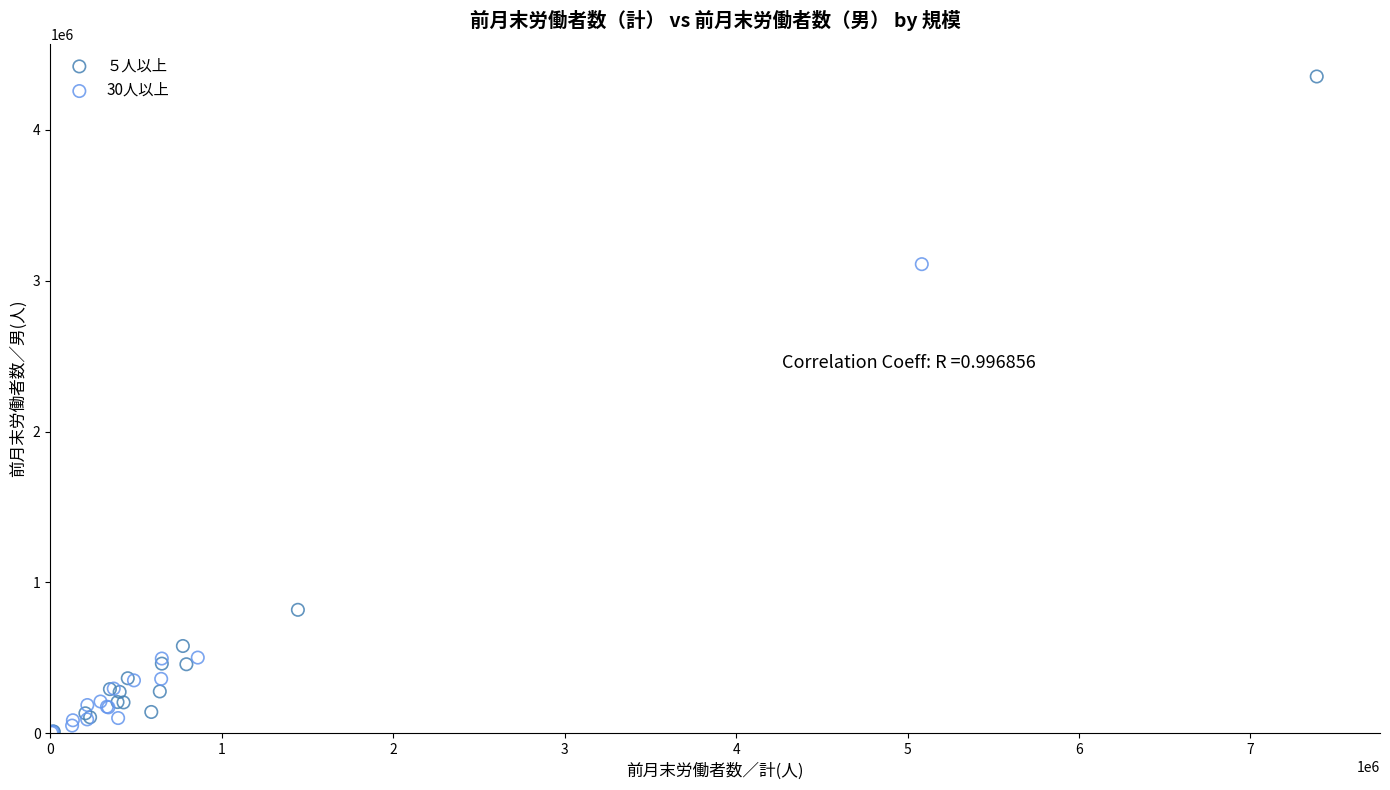

Which series contains the highest Y value?

５人以上